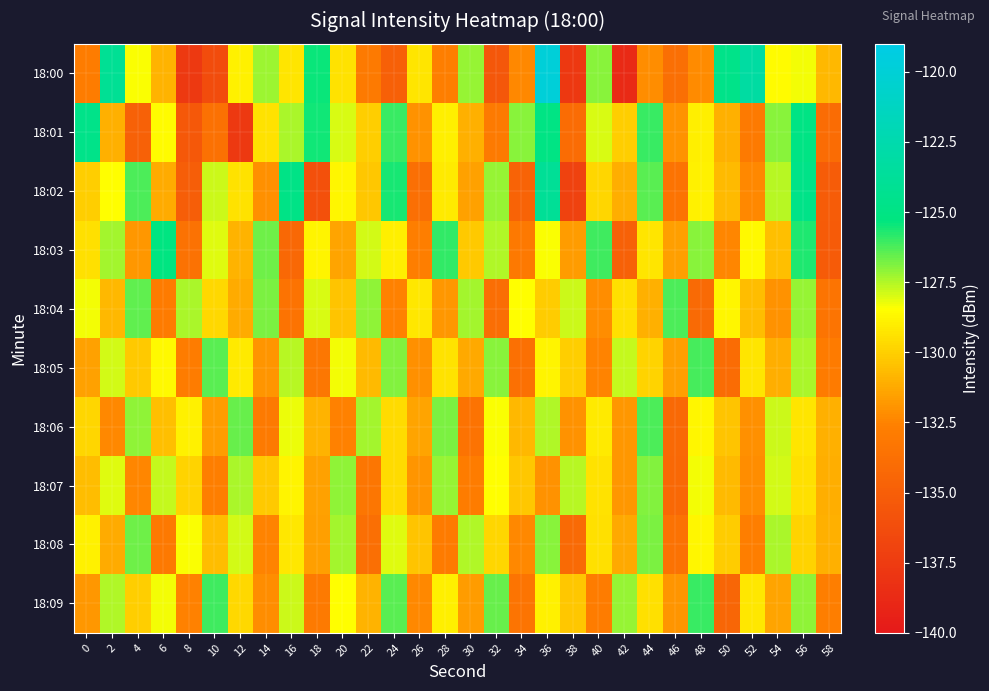

What is the total value across all series at 42?

-1314.0